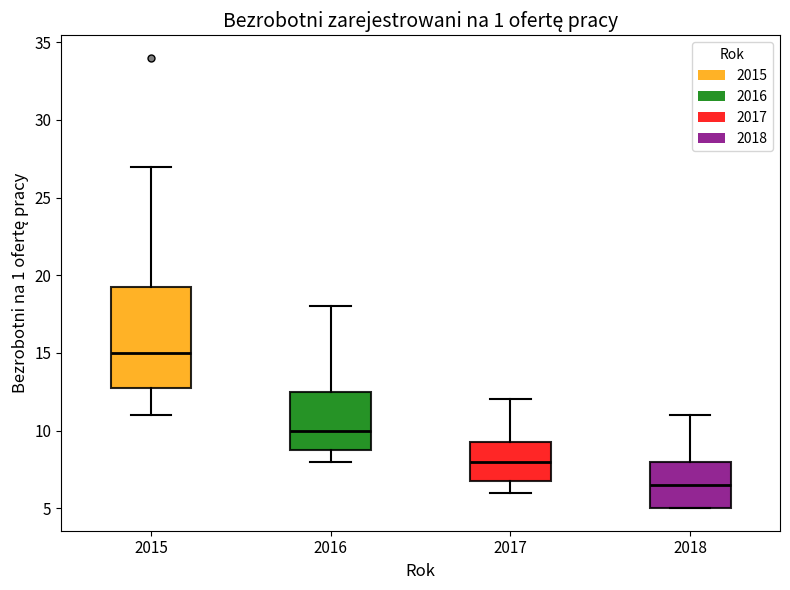

Reading left to right, transcribe this box plot: for each box, give where its median line is, the range the box spans, and where its two whiskers end, as read against the y-axis. The values are not printed on the chart, so give them approximately, as read against the axis.

2015: median 15.0, box 13.0 to 19.5, whiskers 11.0 to 27.0
2016: median 10.0, box 9.0 to 12.5, whiskers 8.0 to 18.0
2017: median 8.0, box 7.0 to 9.5, whiskers 6.0 to 12.0
2018: median 6.5, box 5.0 to 8.0, whiskers 5.0 to 11.0